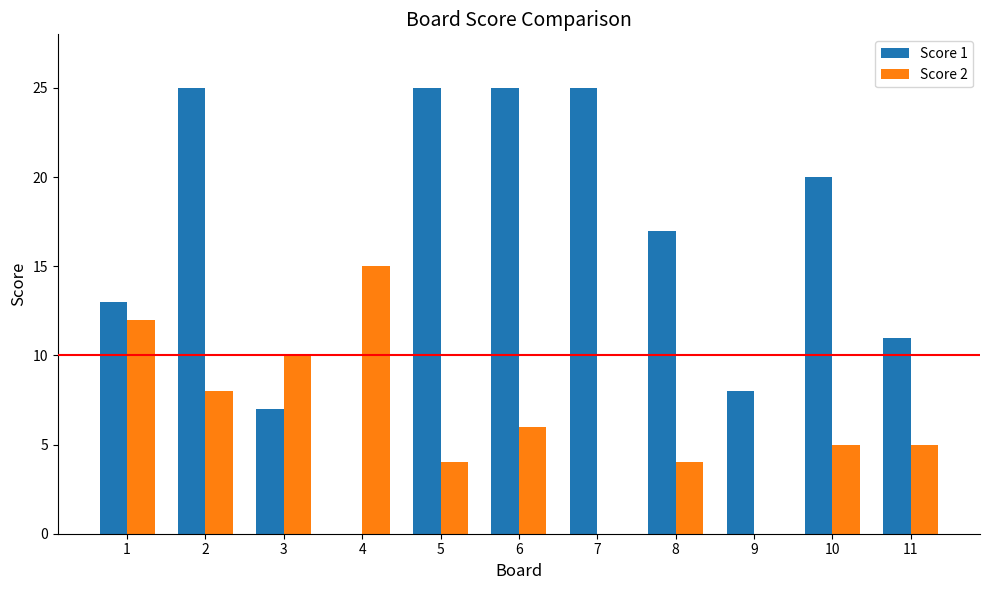

How many groups of bars are there?

11